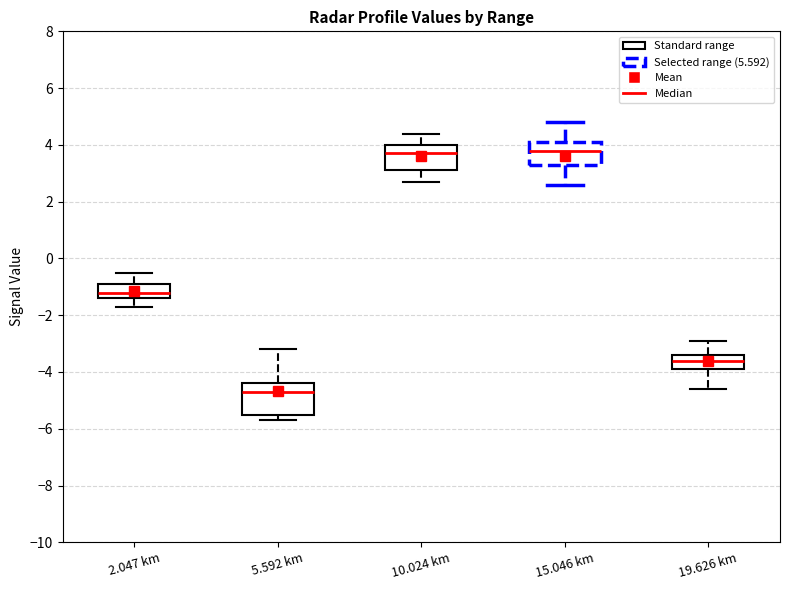

Reading left to right, transcribe this box plot: for each box, give where its median line is, the range the box spans, and where its two whiskers end, as read against the y-axis. The values are not printed on the chart, so give them approximately, as read against the axis.

2.047 km: median -1.2, box -1.4 to -0.8, whiskers -1.6 to -0.4
5.592 km: median -4.6, box -5.4 to -4.4, whiskers -5.6 to -3.2
10.024 km: median 3.8, box 3.2 to 4.0, whiskers 2.8 to 4.4
15.046 km: median 3.8, box 3.4 to 4.2, whiskers 2.6 to 4.8
19.626 km: median -3.6, box -3.8 to -3.4, whiskers -4.6 to -2.8